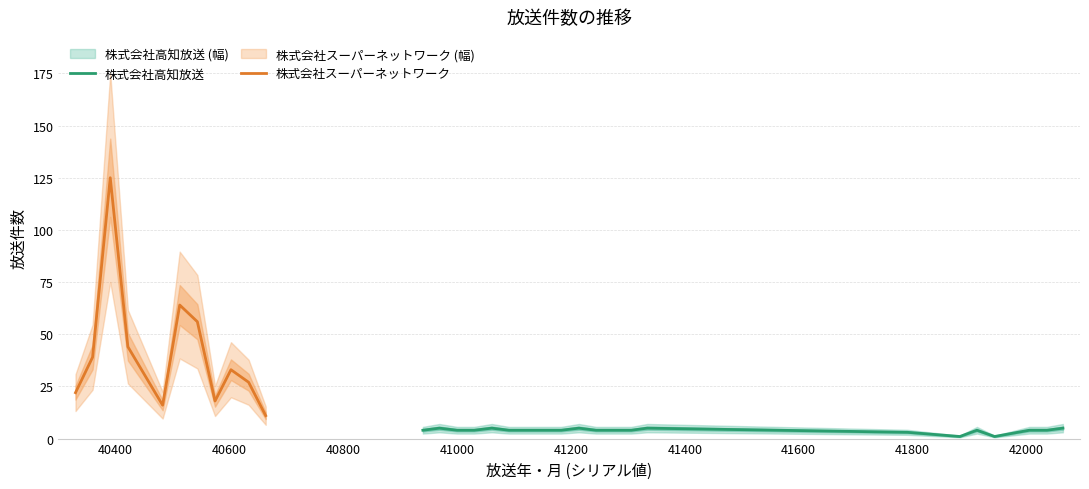

Count the number of values greater than 4.

5